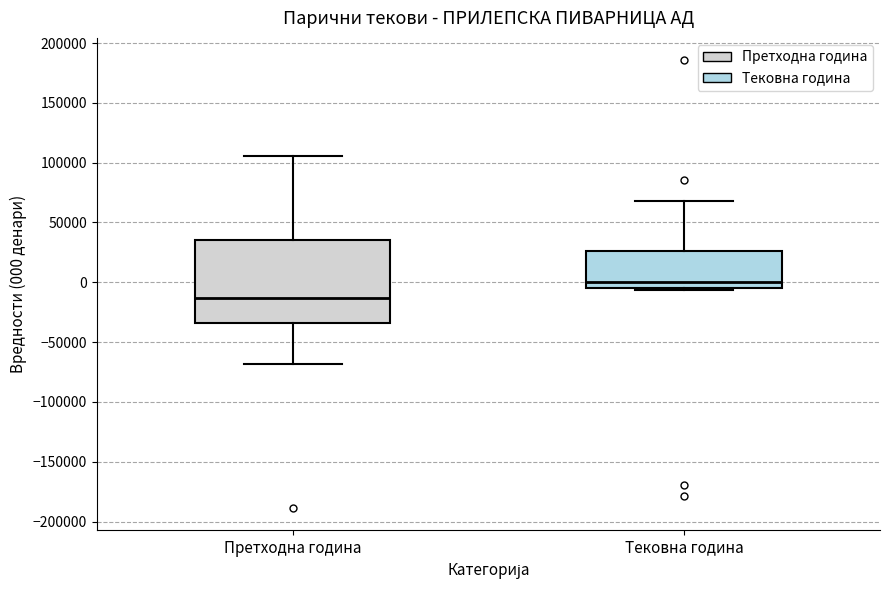

Reading left to right, transcribe this box plot: for each box, give where its median line is, the range the box spans, and where its two whiskers end, as read against the y-axis. The values are not printed on the chart, so give them approximately, as read against the axis.

Претходна година: median -15000, box -35000 to 35000, whiskers -70000 to 105000
Тековна година: median 0, box -5000 to 25000, whiskers -5000 (just below the box's lower edge) to 70000